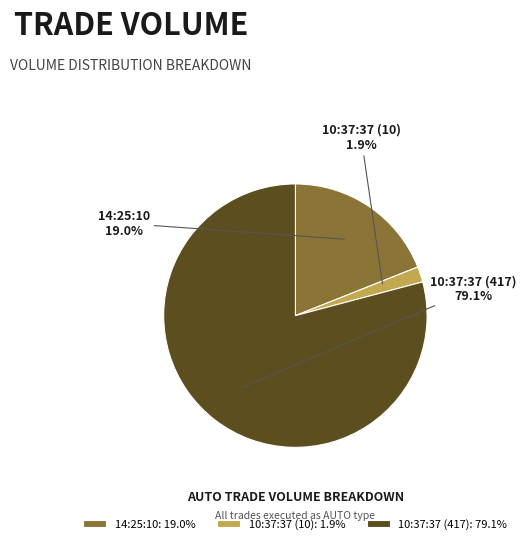

What is the majority slice?

10:37:37 (417)